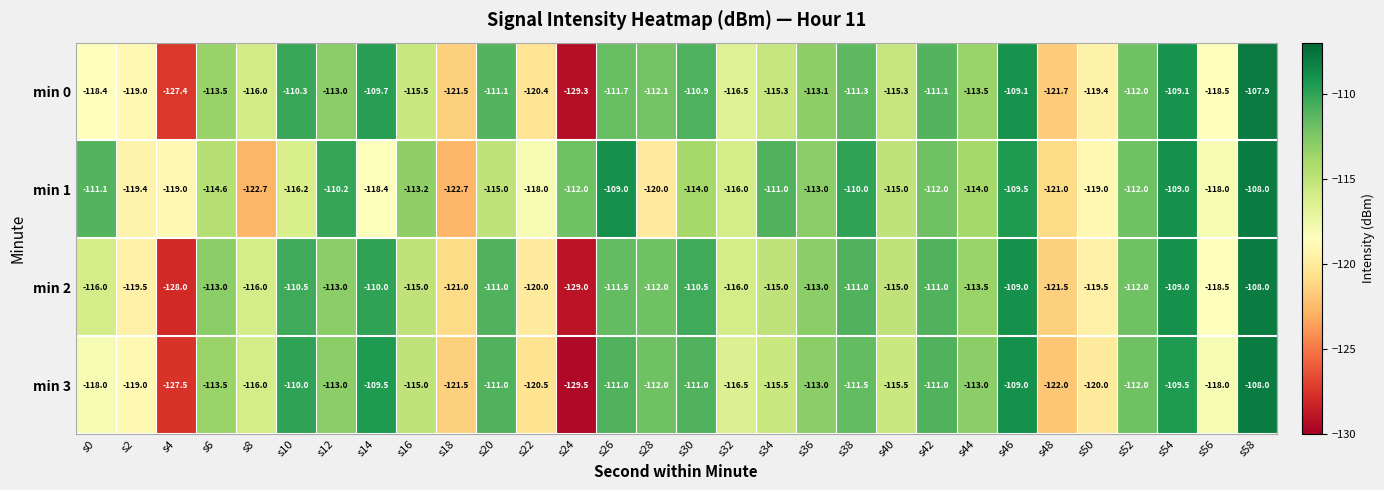

Count the number of categories in the chart.

30